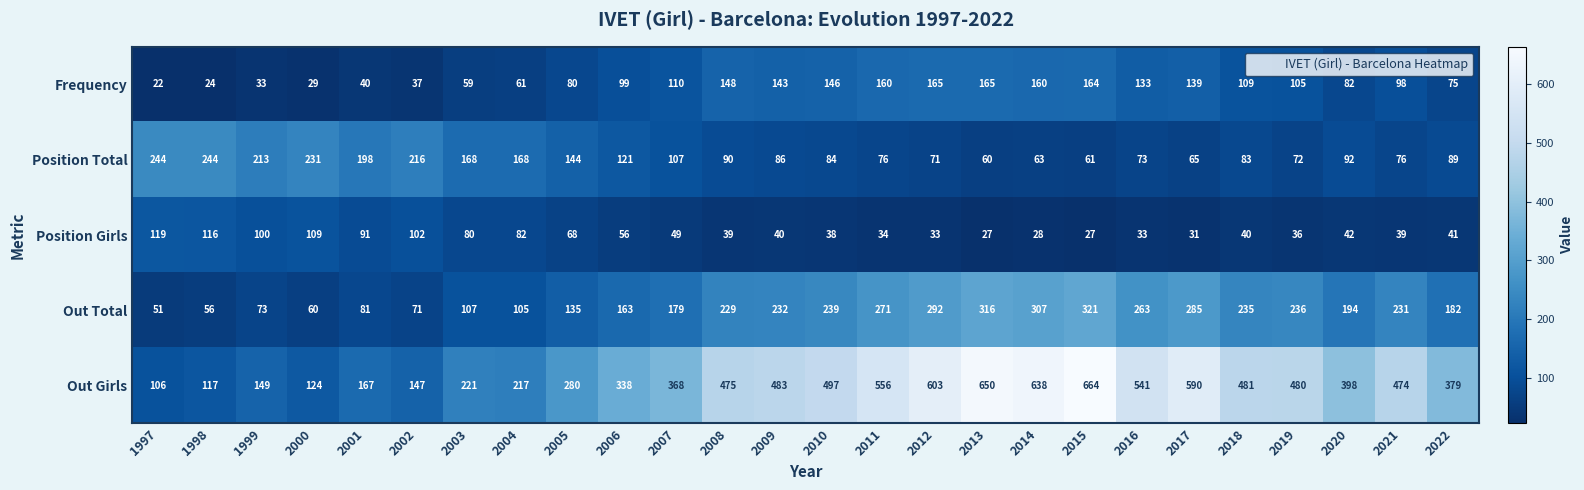

What value does the Out Girls series have at 2009, to the nearest 50?

500